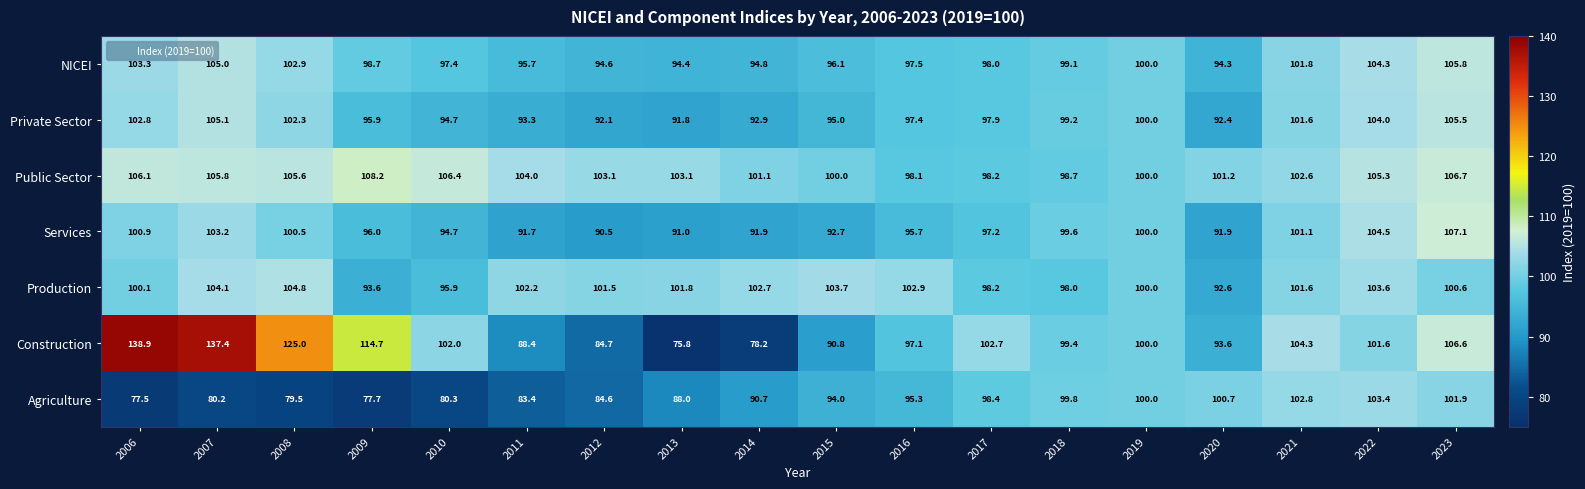

At 2008, list the series in order from largest to smallest.

Construction, Public Sector, Production, NICEI, Private Sector, Services, Agriculture